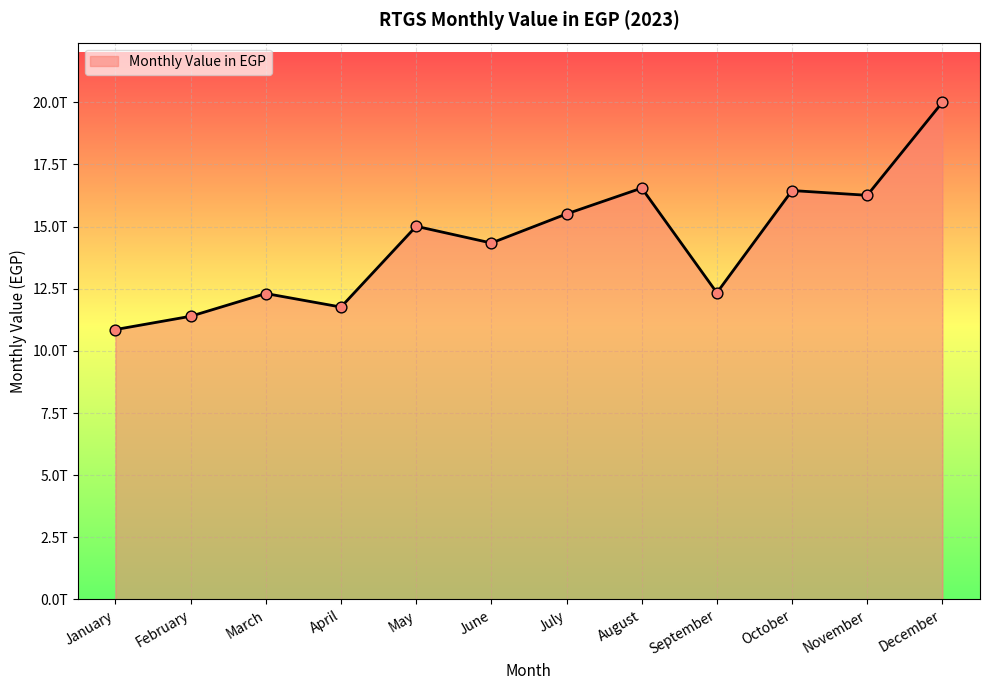

What is the ratio of the value at May to the value at September?

1.2